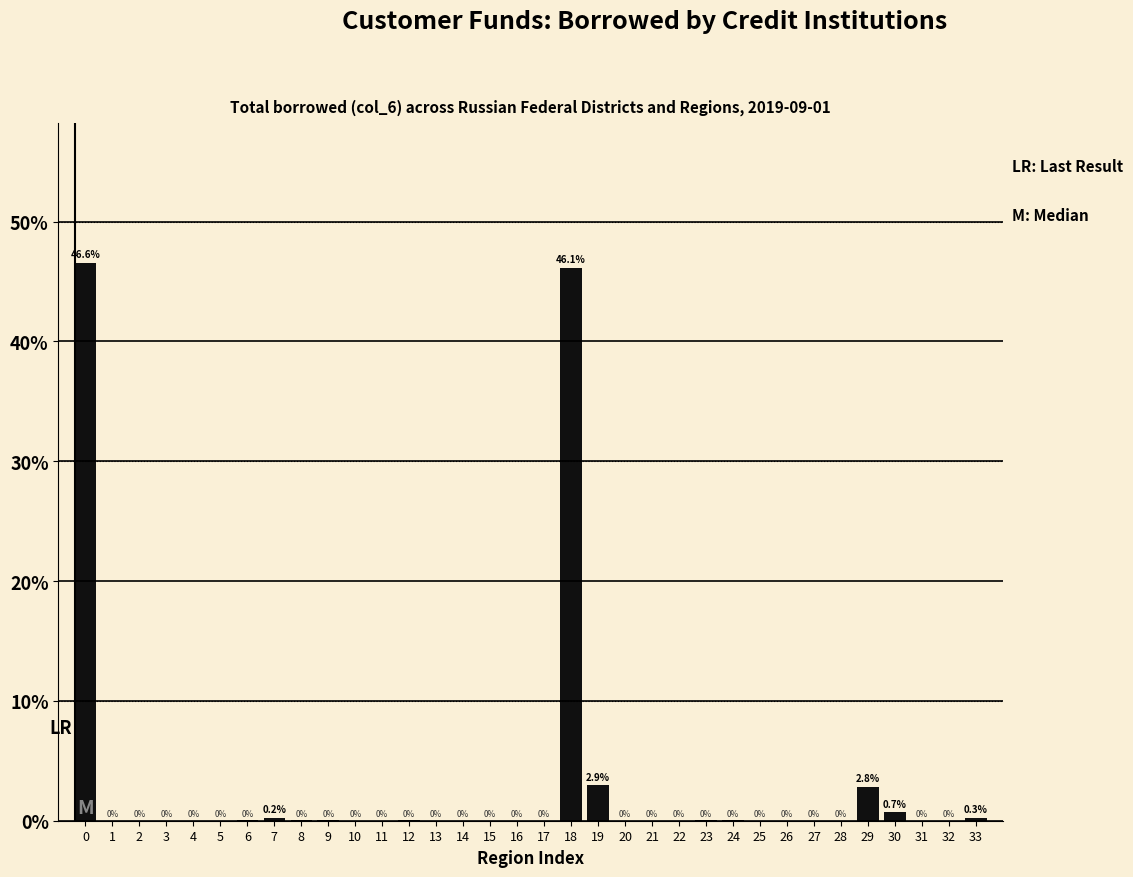

The value at 16 is 0.0. True or false?

True